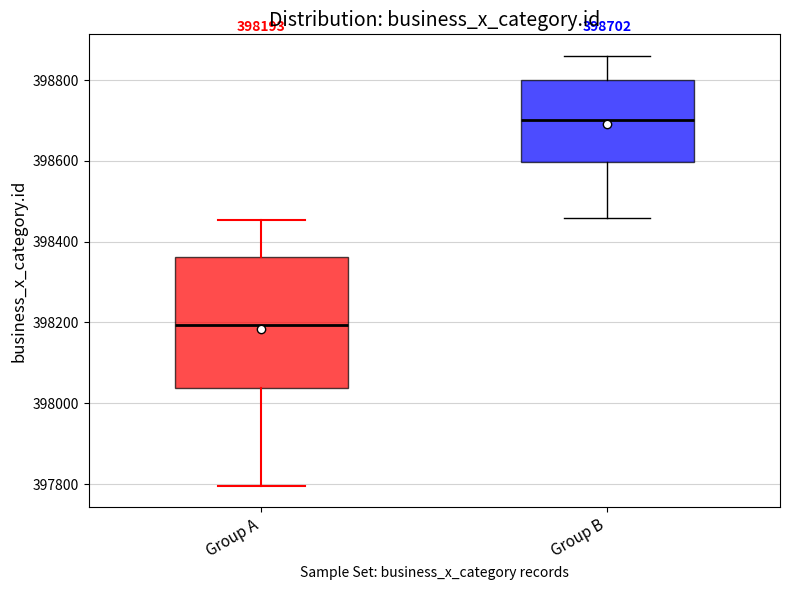

Which box has the highest median line?

Group B